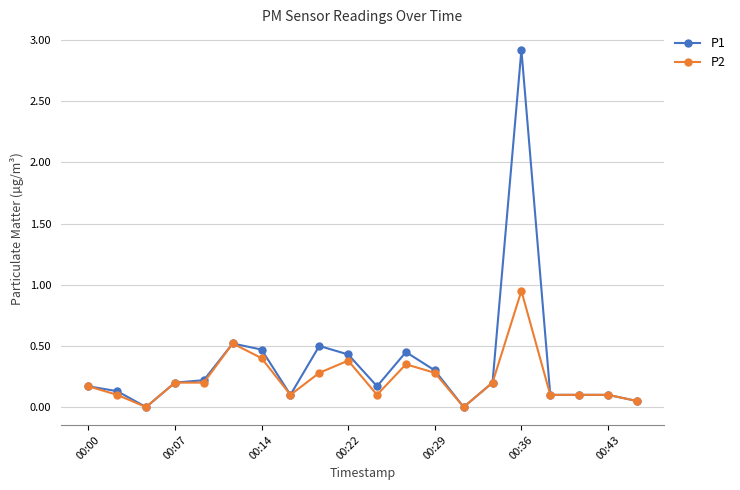

What is the value of the P2 point at the 1st from the left?

0.2